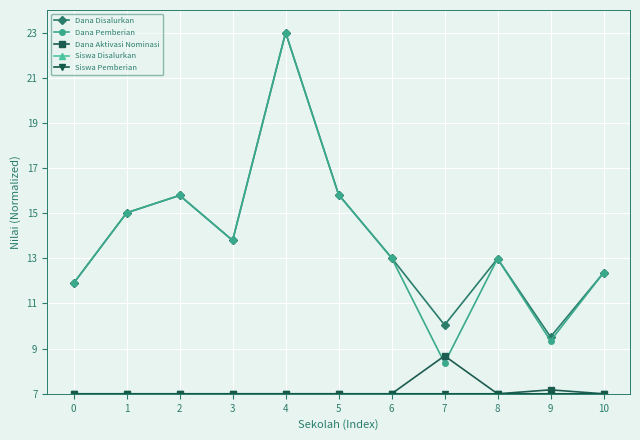

Which series has the largest total across all categories?

Dana Disalurkan